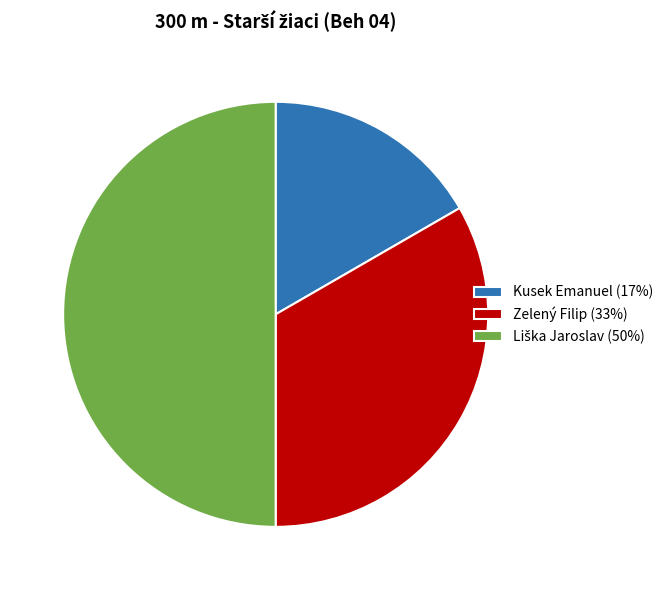

True or false: Kusek Emanuel (17%) accounts for 17% of the total.

True